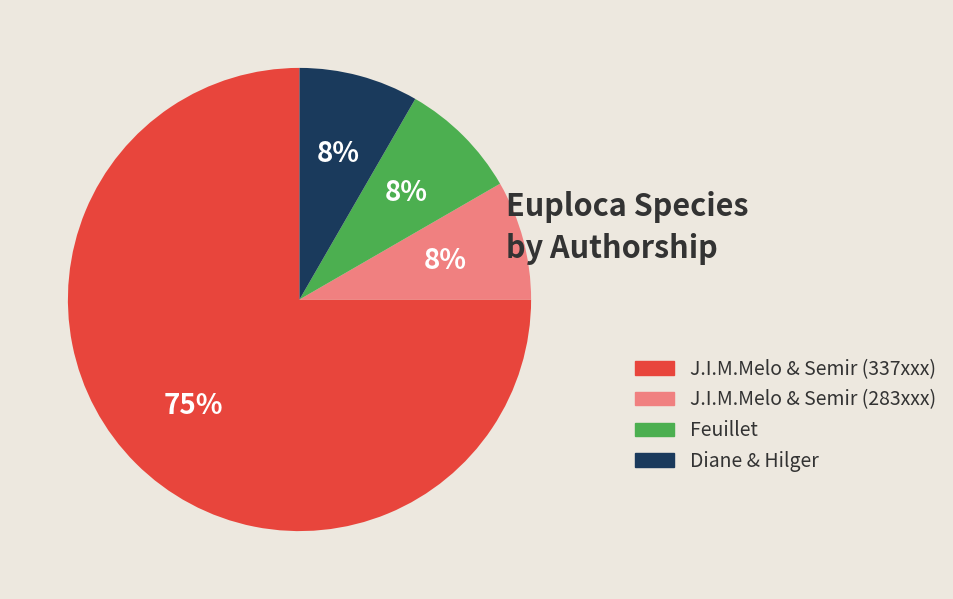

How many slices are in this pie chart?

4